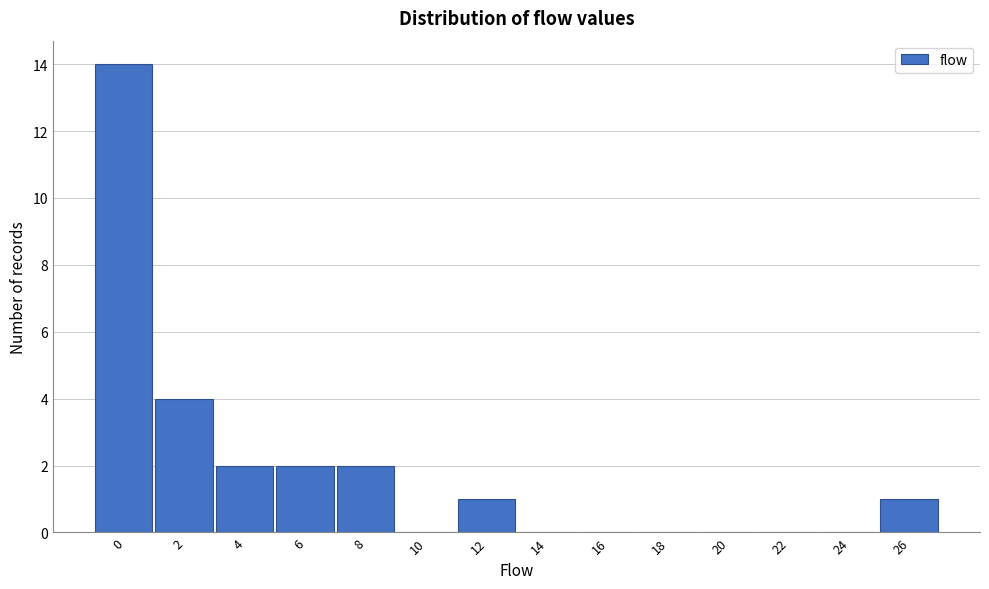

Reading right to left, what are all the values shown in this chart?

26=1	24=0	22=0	20=0	18=0	16=0	14=0	12=1	10=0	8=2	6=2	4=2	2=4	0=14